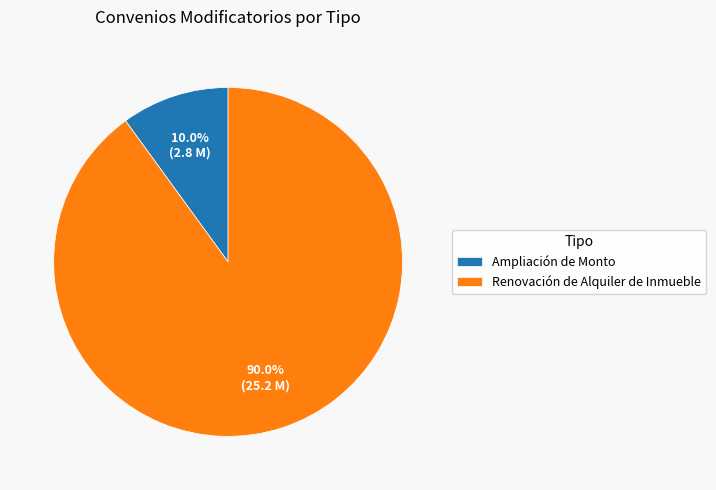

Is it true that Renovación de Alquiler de Inmueble is 90% of the pie?

True